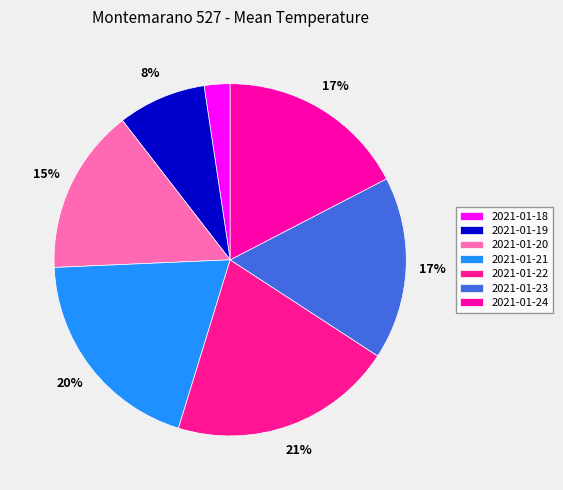

Is there a majority slice in this chart?

No